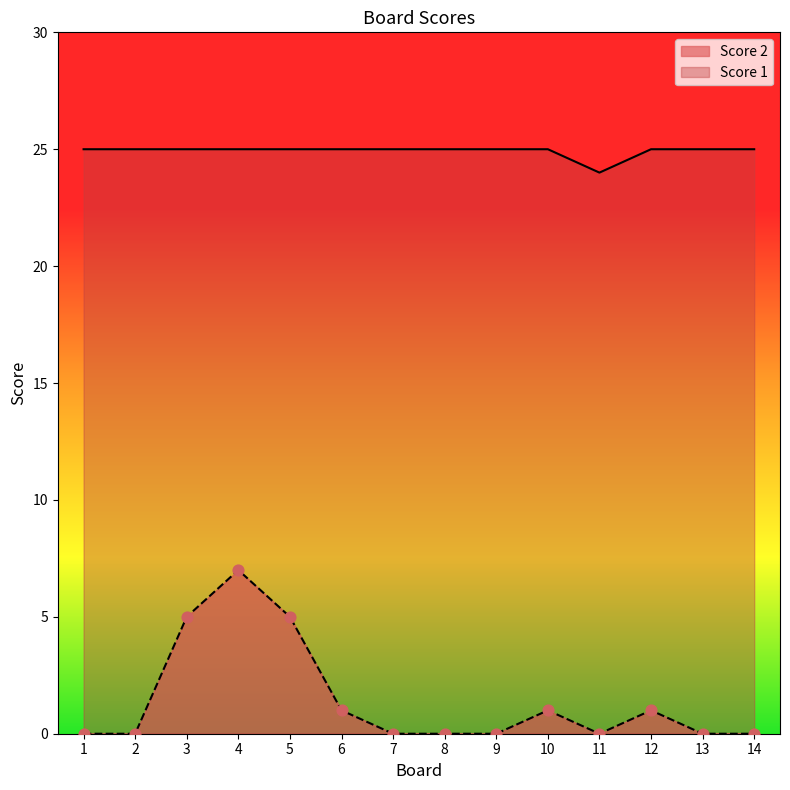

Which series has the largest Y range (max minus min)?

Score 2